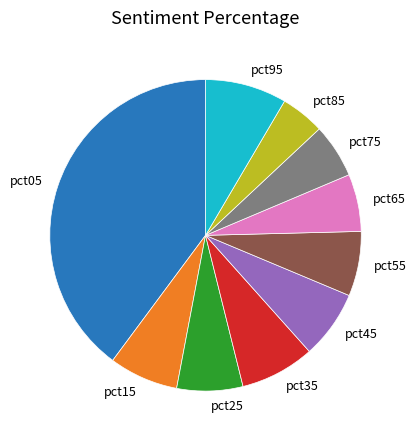

Between pct65 and pct95, which is larger?

pct95